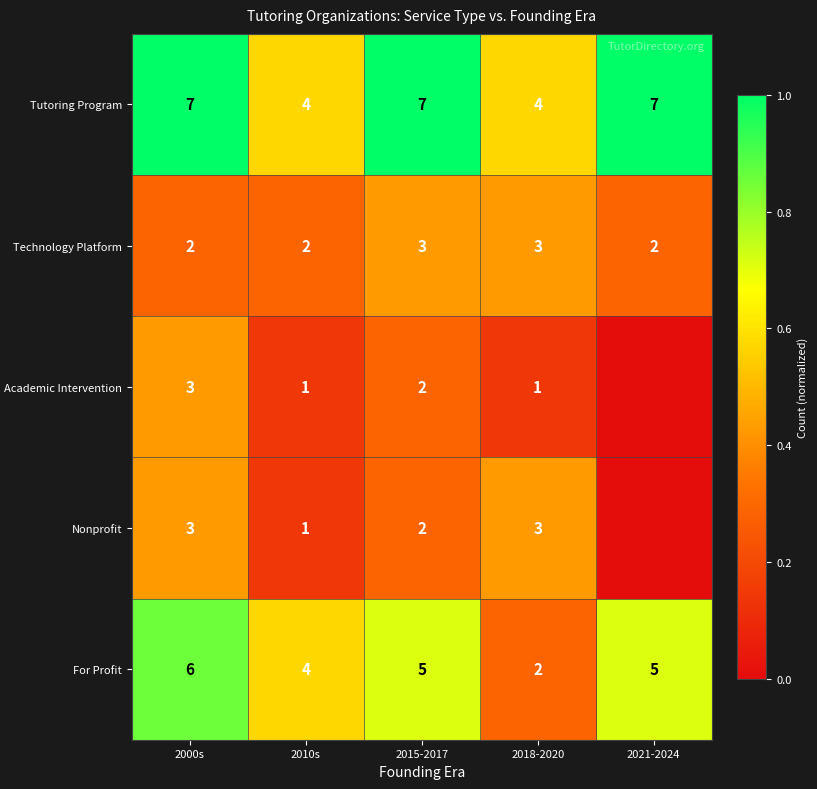

What is the difference between the maximum and minimum values in the Tutoring Program series?

3